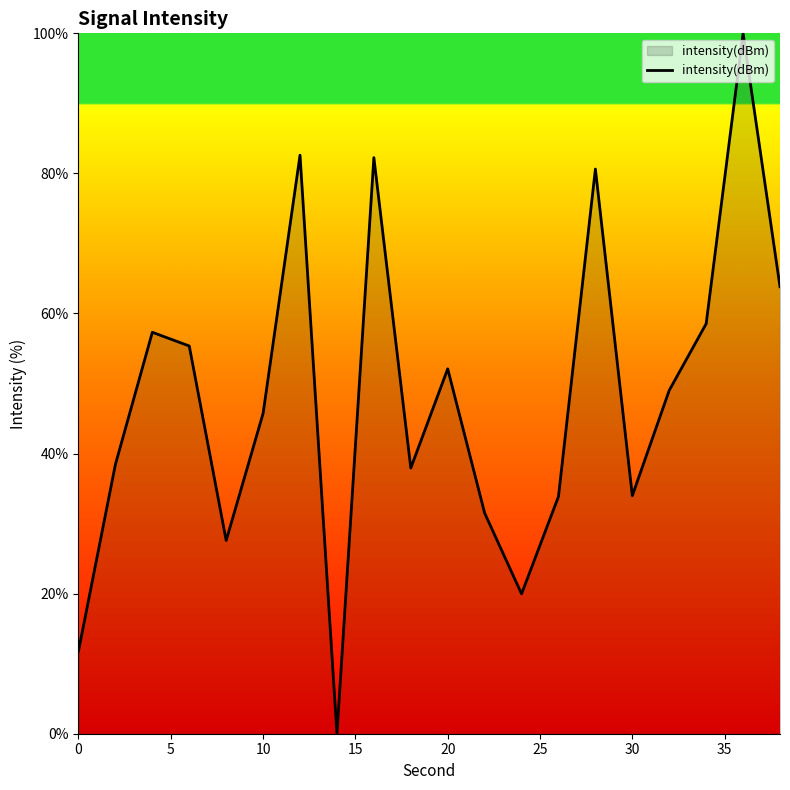

What is the greatest value displayed?

100.0